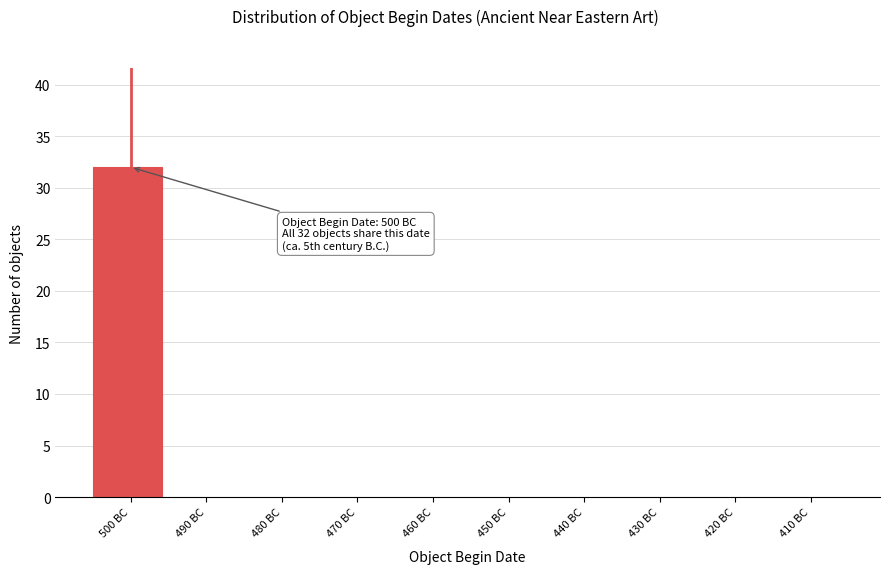

Reading right to left, what are all the values shown in this chart?

410 BC=0	420 BC=0	430 BC=0	440 BC=0	450 BC=0	460 BC=0	470 BC=0	480 BC=0	490 BC=0	500 BC=32